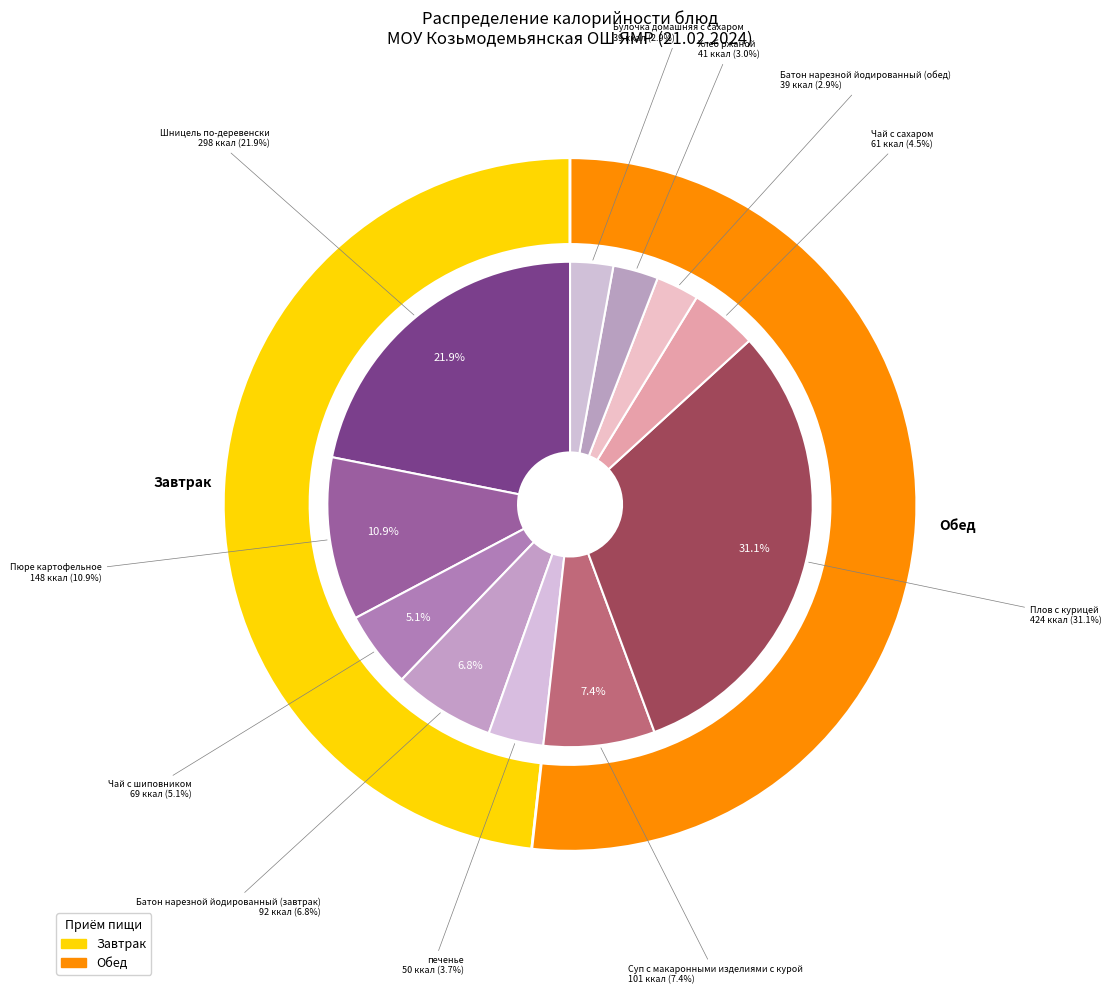

Does Плов с курицей account for over 50% of the chart?

No